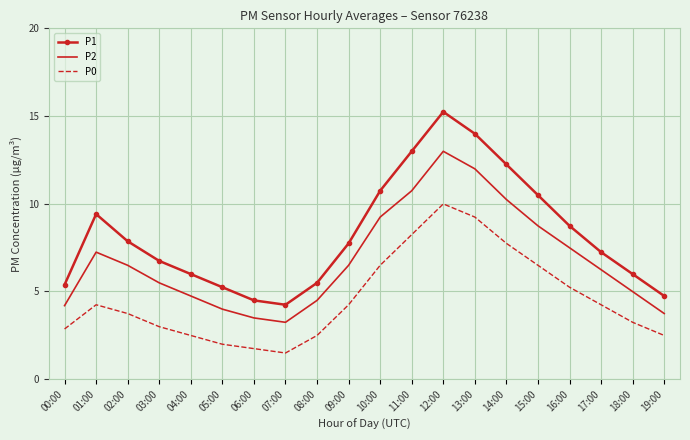

Which series has the largest range (max minus min)?

P1